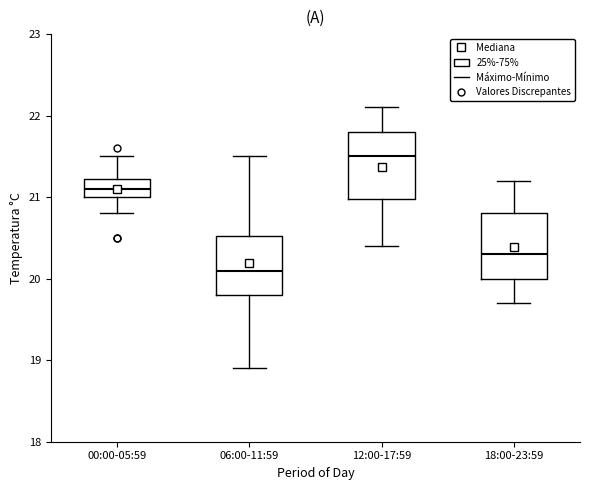

Which box has the highest median line?

12:00-17:59